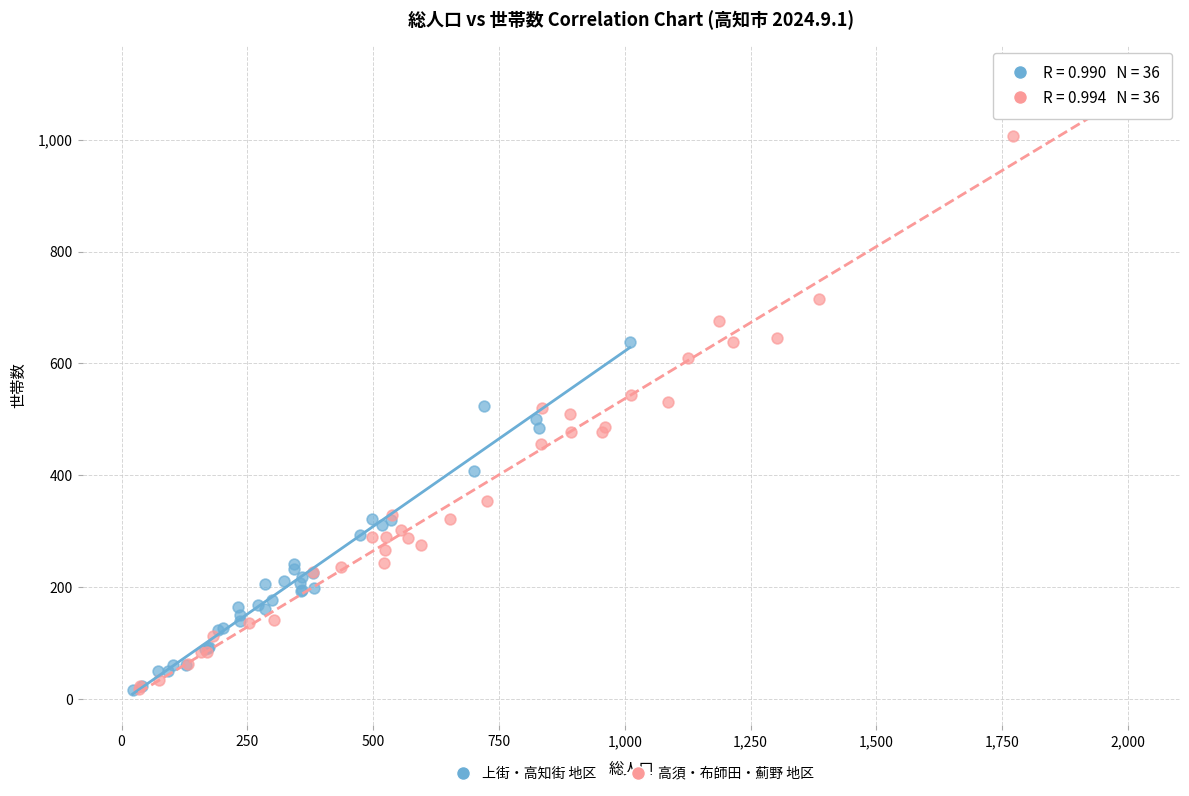

Which series reaches the maximum Y coordinate?

高須・布師田・薊野 地区